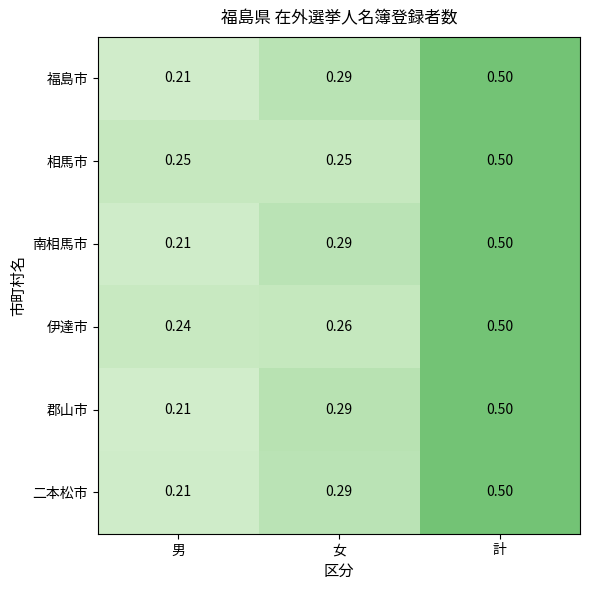

At which category is the sum across all series the highest?

計